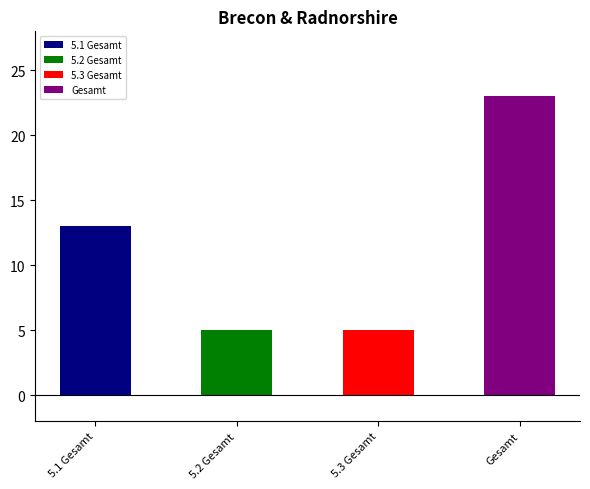

Reading left to right, what are all the values shown in this chart?

5.1 Gesamt=13	5.2 Gesamt=5	5.3 Gesamt=5	Gesamt=23